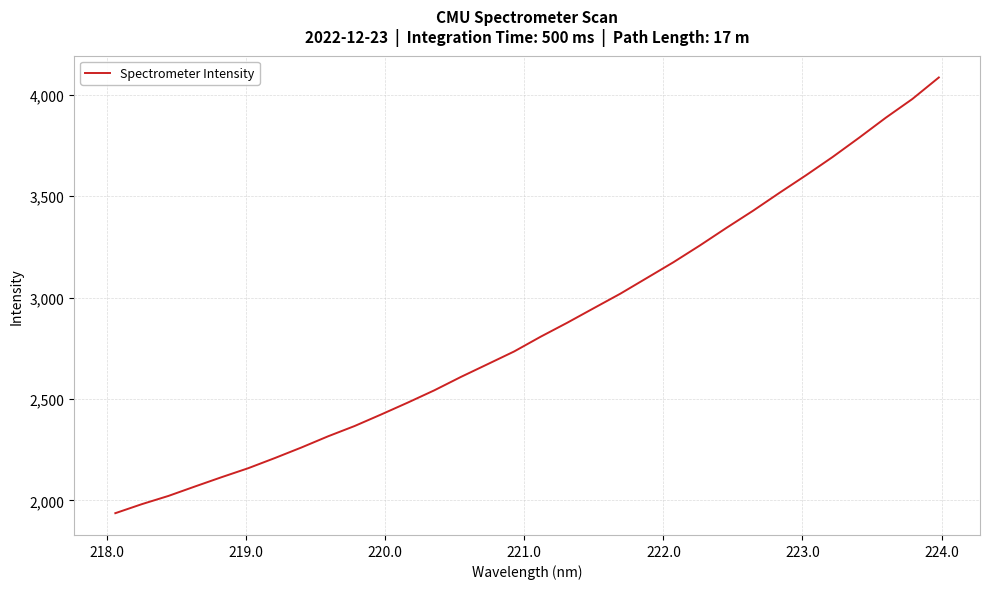

What is the smallest value displayed?

1936.9